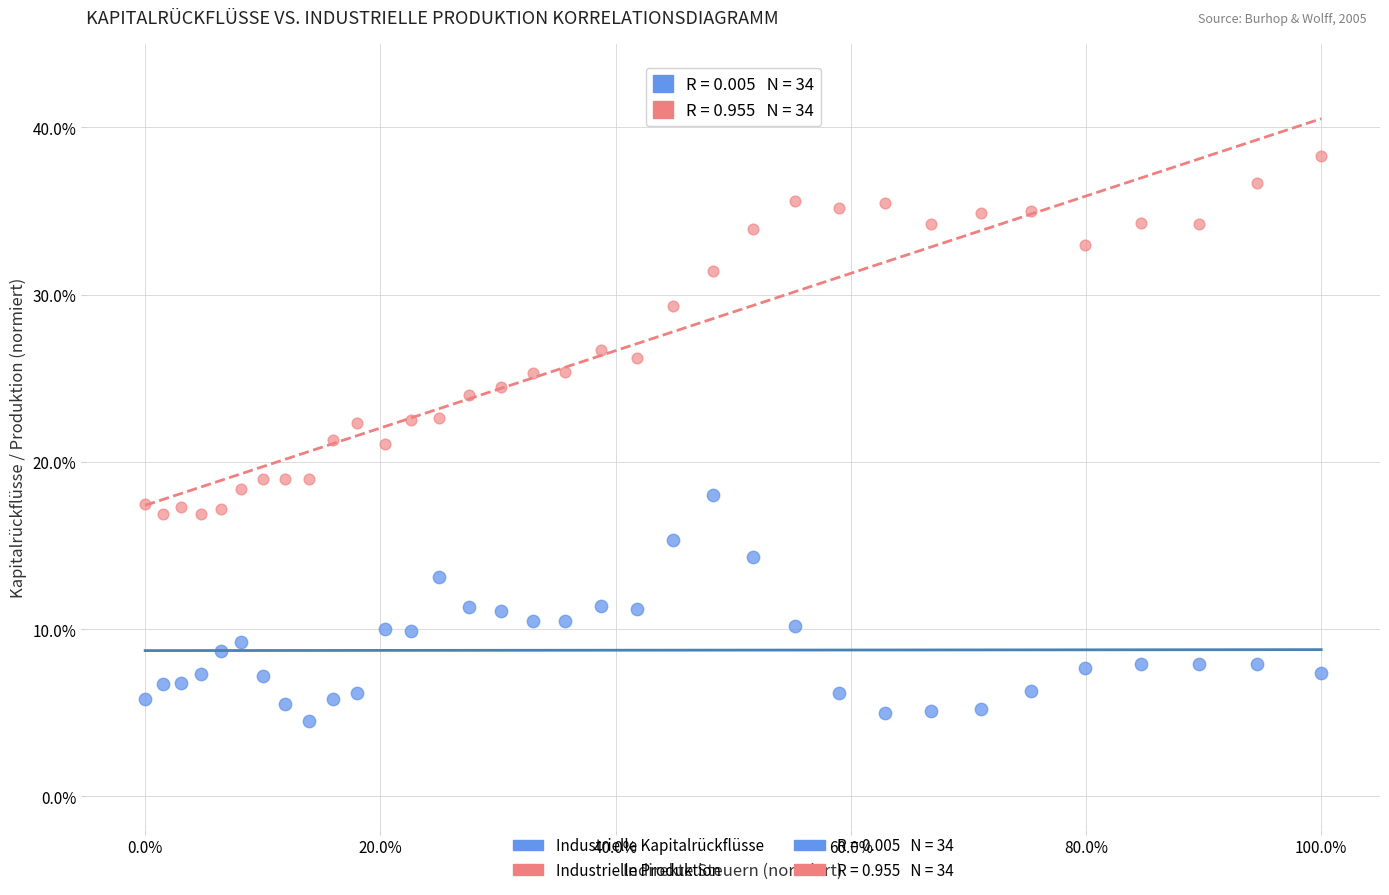

Which series has the widest spread of Y values?

Industrielle Produktion